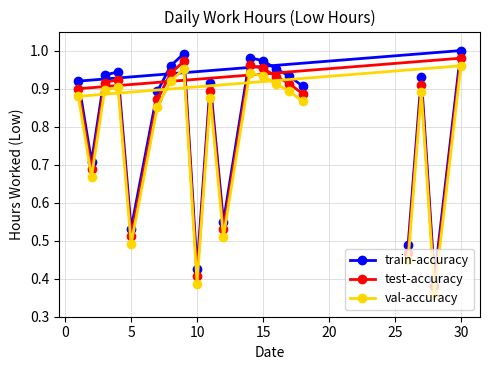

How many series are shown in this chart?

3